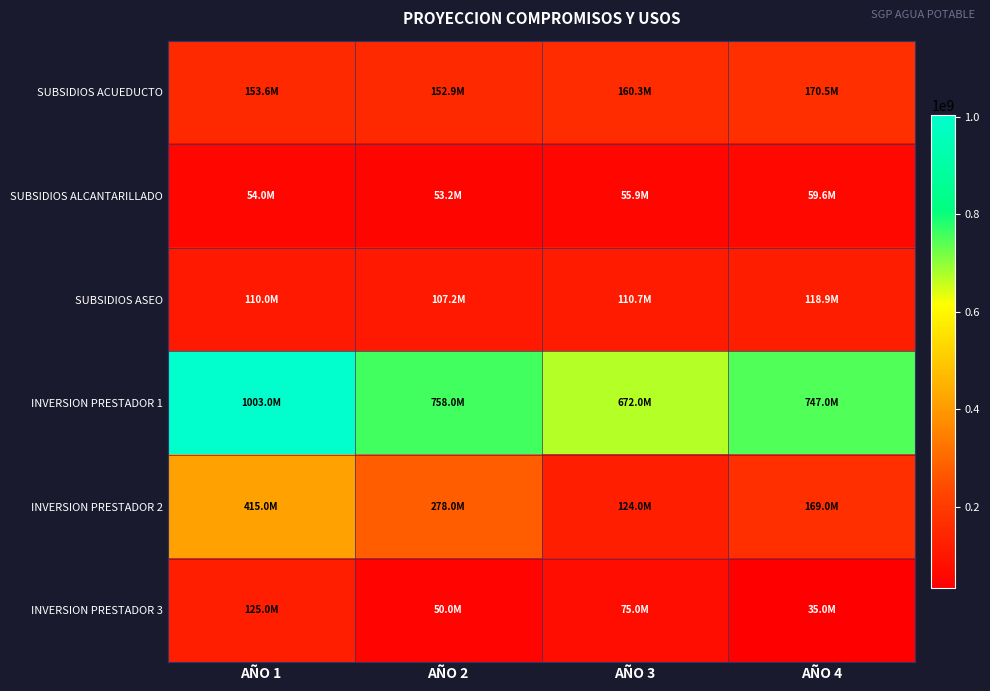

Reading left to right, what are all the values shown in this chart?

SUBSIDIOS ACUEDUCTO: AÑO 1=153641268	AÑO 2=152871153	AÑO 3=160347871	AÑO 4=170500900
SUBSIDIOS ALCANTARILLADO: AÑO 1=54009660	AÑO 2=53178404	AÑO 3=55896387	AÑO 4=59608453
SUBSIDIOS ASEO: AÑO 1=110002776	AÑO 2=107235474	AÑO 3=110706675	AÑO 4=118890647
INVERSION PRESTADOR 1: AÑO 1=1003000000	AÑO 2=758000000	AÑO 3=672000000	AÑO 4=747000000
INVERSION PRESTADOR 2: AÑO 1=415000000	AÑO 2=278000000	AÑO 3=124000000	AÑO 4=169000000
INVERSION PRESTADOR 3: AÑO 1=125000000	AÑO 2=50000000	AÑO 3=75000000	AÑO 4=35000000